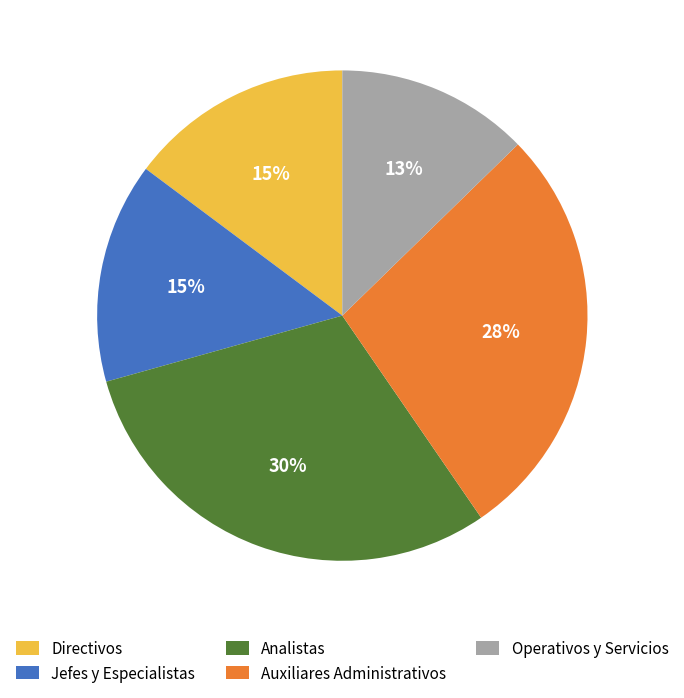

Between Jefes y Especialistas and Auxiliares Administrativos, which is larger?

Auxiliares Administrativos